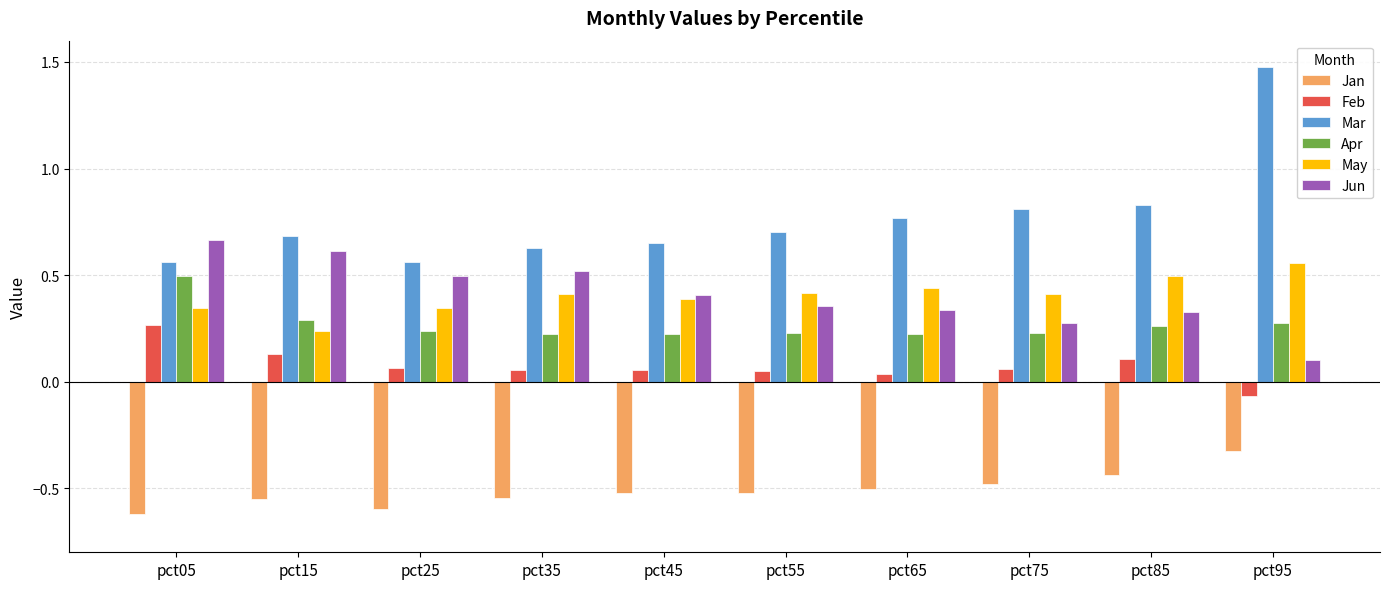

Count the Mar values in the range 0 to 1.

9